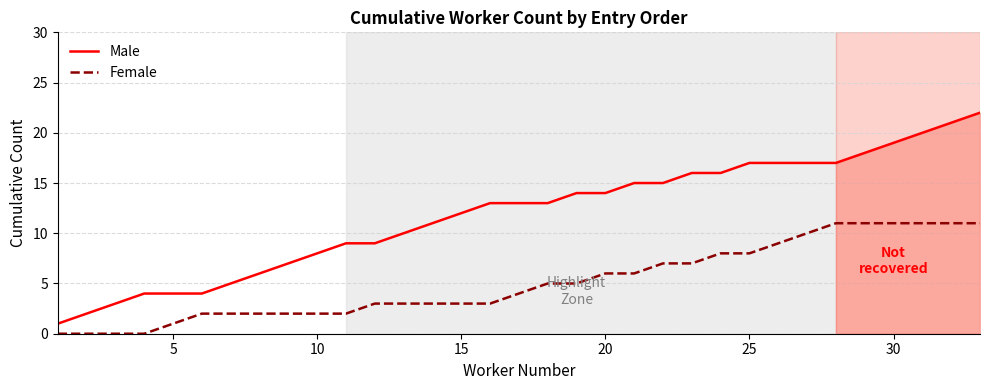

True or false: Male and Female intersect in this chart.

False